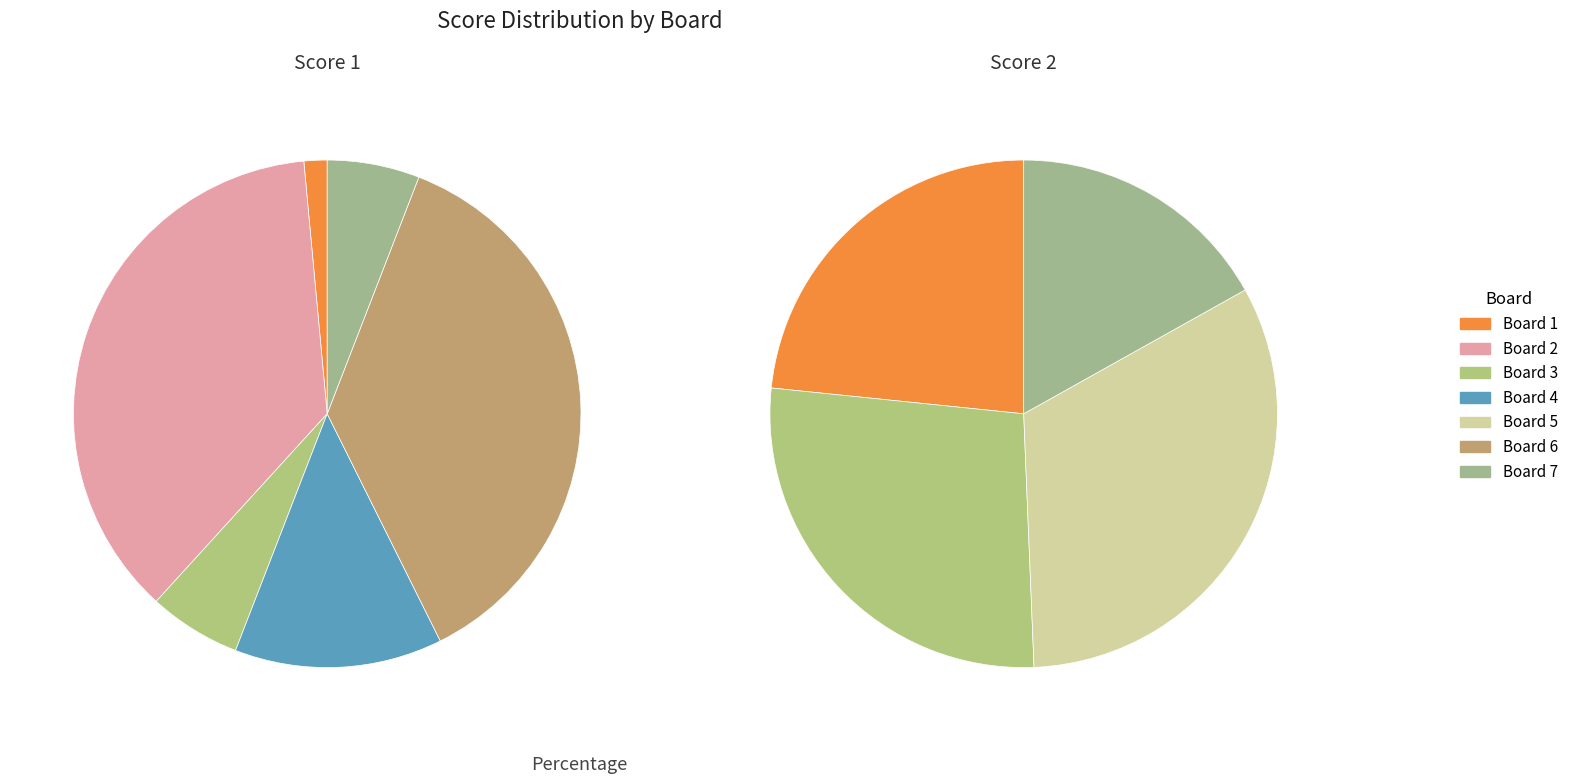

True or false: 1 accounts for 38% of the total.

False